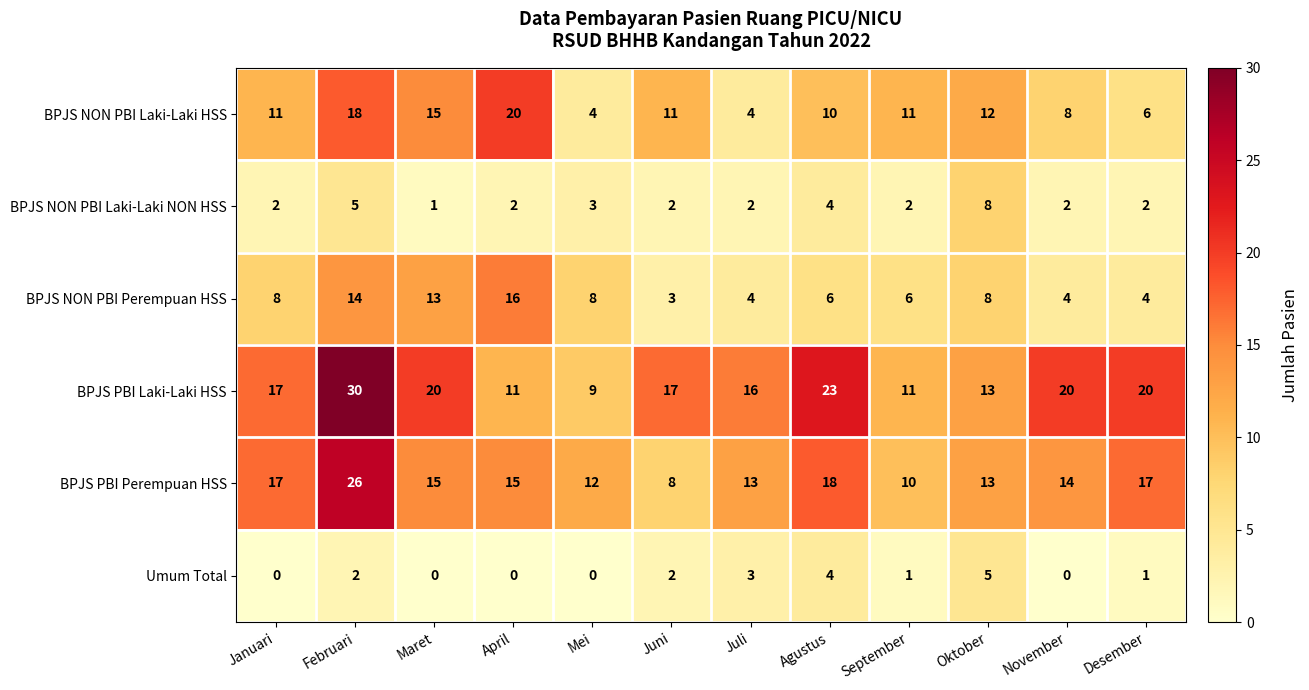

Which category has the highest value in the BPJS PBI Perempuan HSS series?

Februari